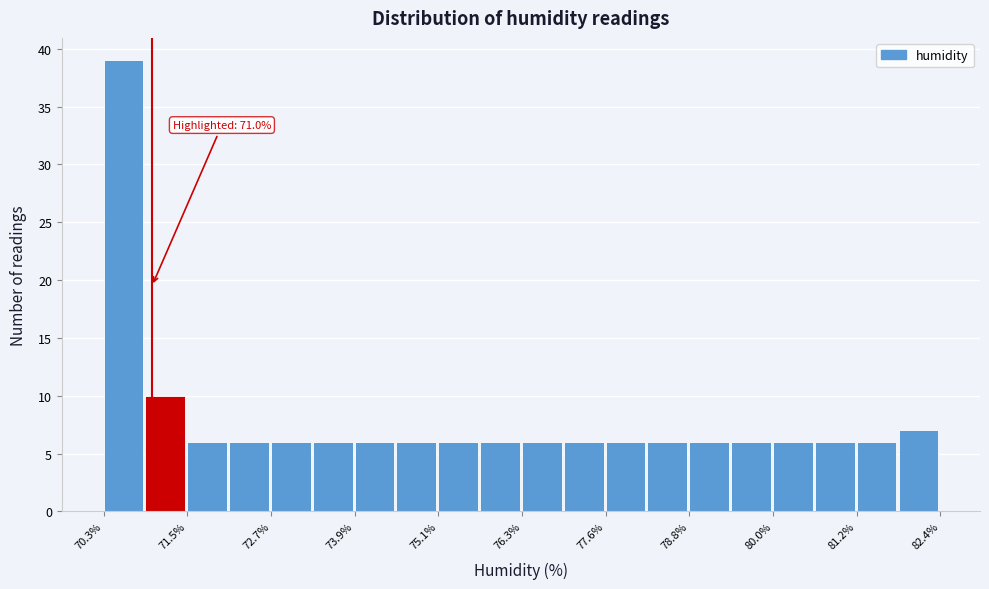

Read against the x-axis, roughly where is the centre of the tallest bar?

70.6